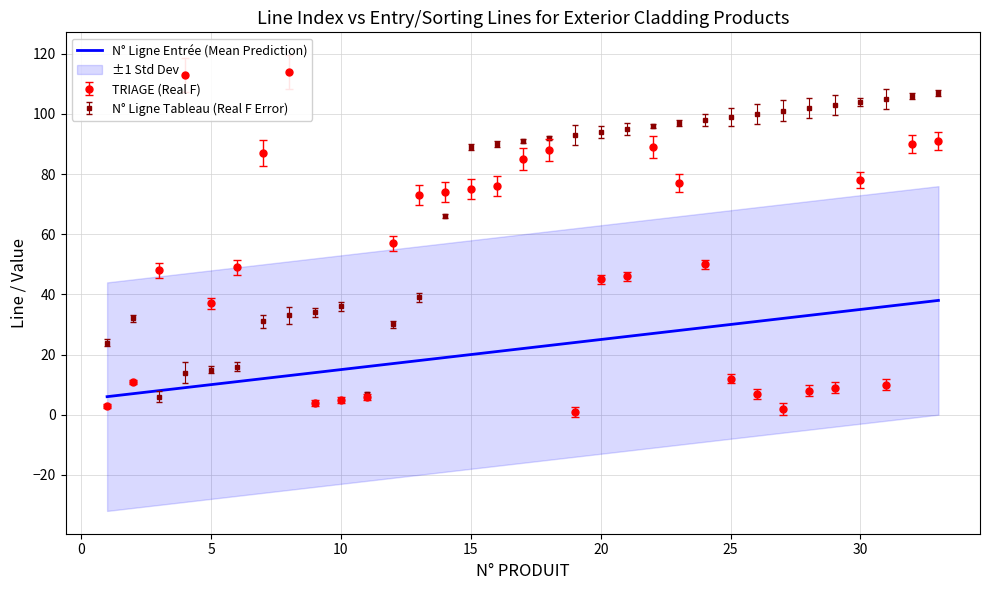

How many values exceed 22?

16